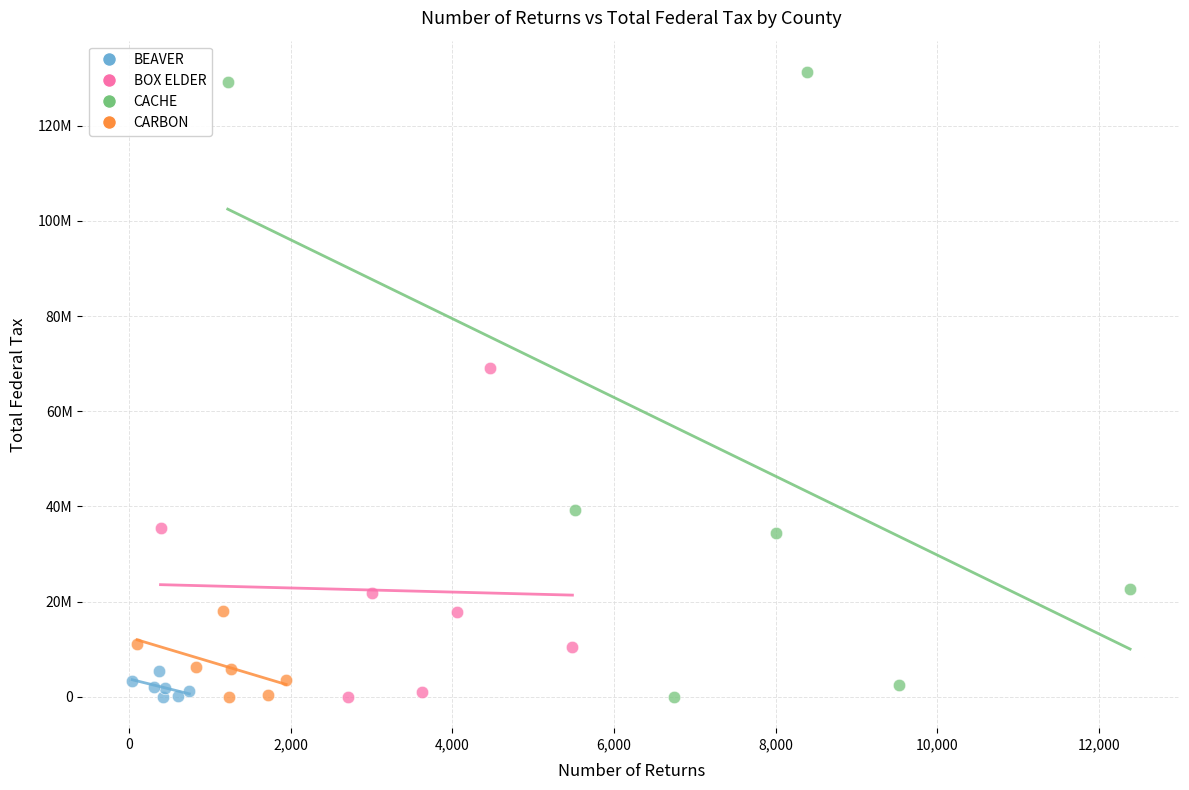

Which series has the widest spread of Y values?

CACHE